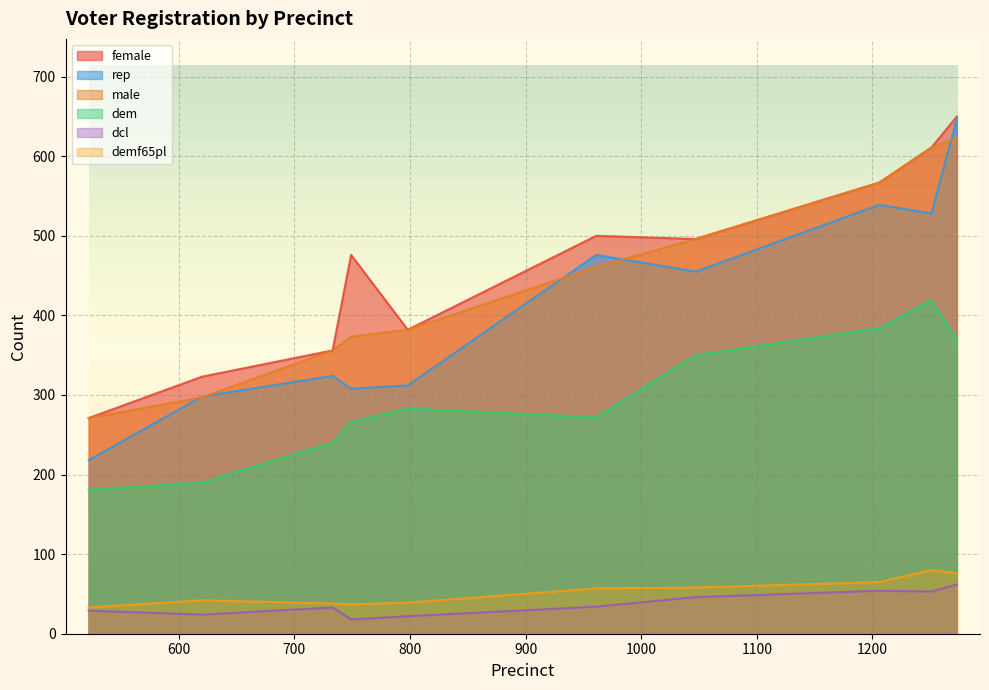

Which series has the widest spread of values?

rep